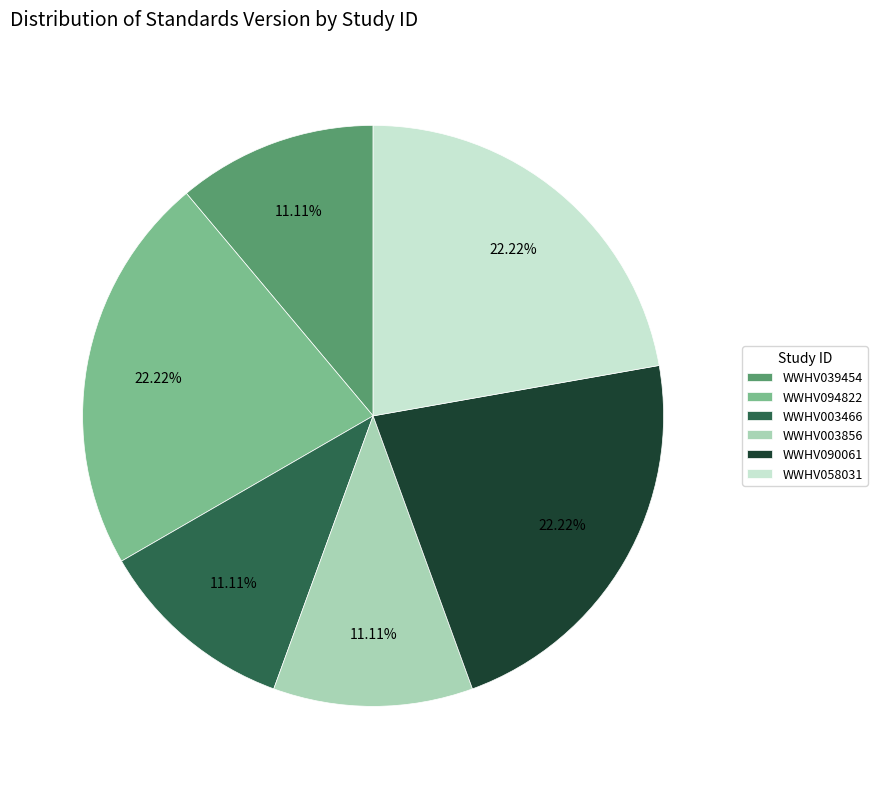

Count the number of slices in the pie.

6